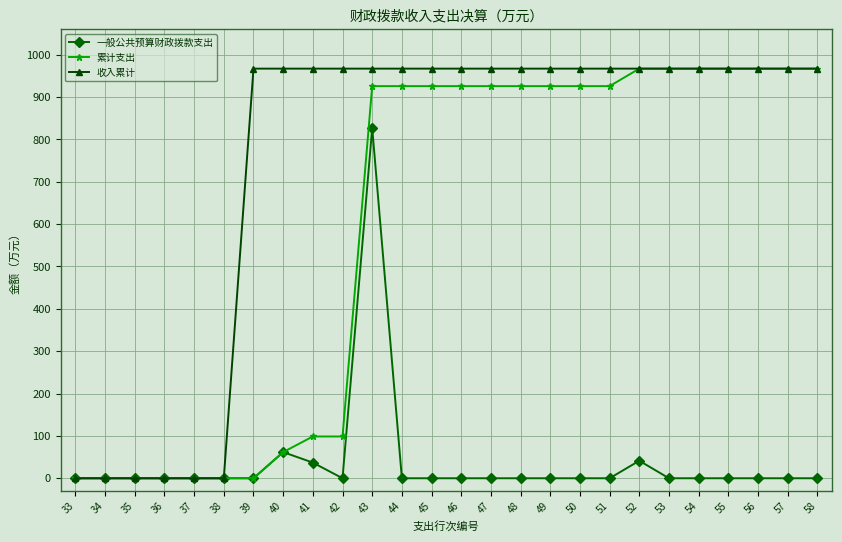

Count the number of data series in this chart.

3